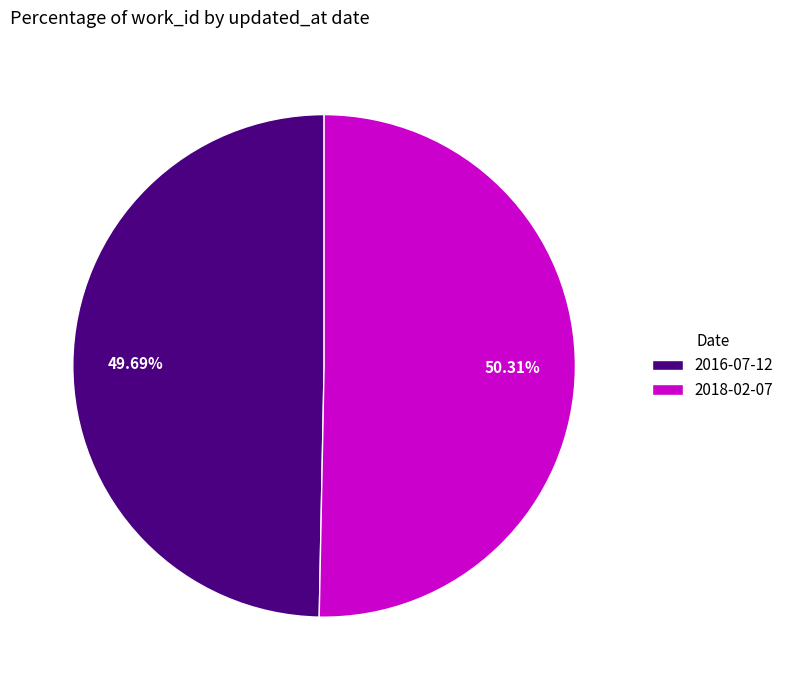

The 2018-02-07 slice represents 50% of the pie. True or false?

True